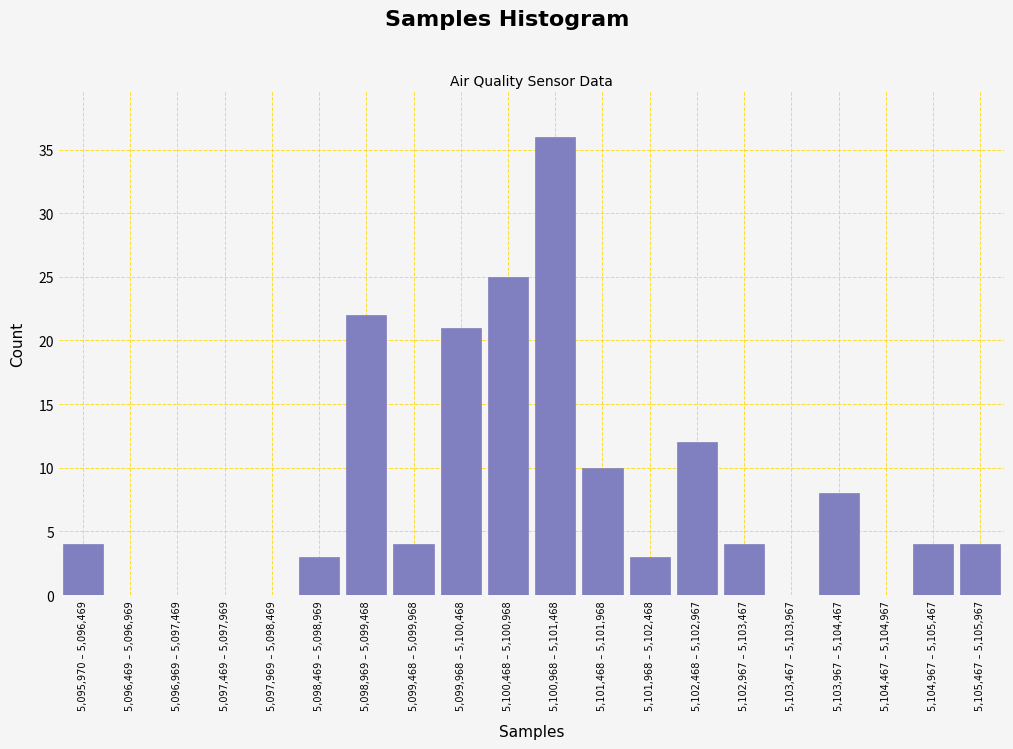

Reading right to left, list all the values displayed in this chart.

5,105,467 – 5,105,967=4	5,104,967 – 5,105,467=4	5,104,467 – 5,104,967=0	5,103,967 – 5,104,467=8	5,103,467 – 5,103,967=0	5,102,967 – 5,103,467=4	5,102,468 – 5,102,967=12	5,101,968 – 5,102,468=3	5,101,468 – 5,101,968=10	5,100,968 – 5,101,468=36	5,100,468 – 5,100,968=25	5,099,968 – 5,100,468=21	5,099,468 – 5,099,968=4	5,098,969 – 5,099,468=22	5,098,469 – 5,098,969=3	5,097,969 – 5,098,469=0	5,097,469 – 5,097,969=0	5,096,969 – 5,097,469=0	5,096,469 – 5,096,969=0	5,095,970 – 5,096,469=4